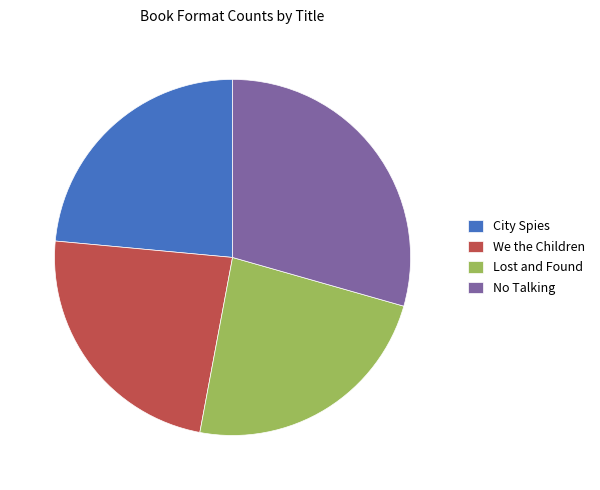

Does any single category account for the majority?

No